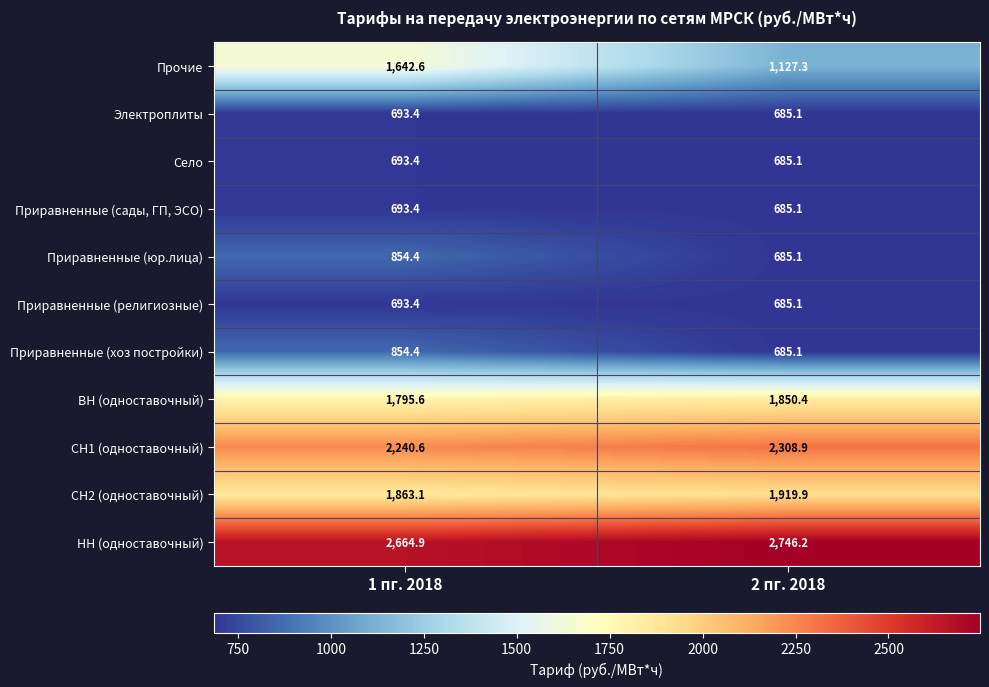

At how many categories does at least one series exceed 1399?

2